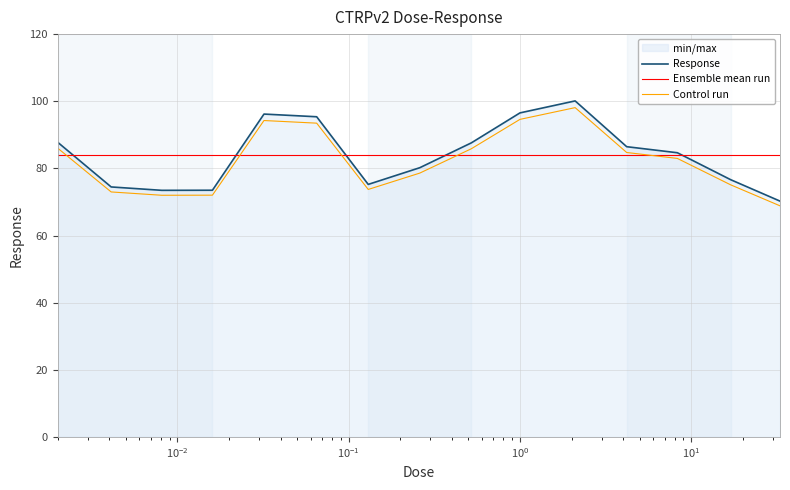

True or false: Control run has more than 1 interior local peaks.

True